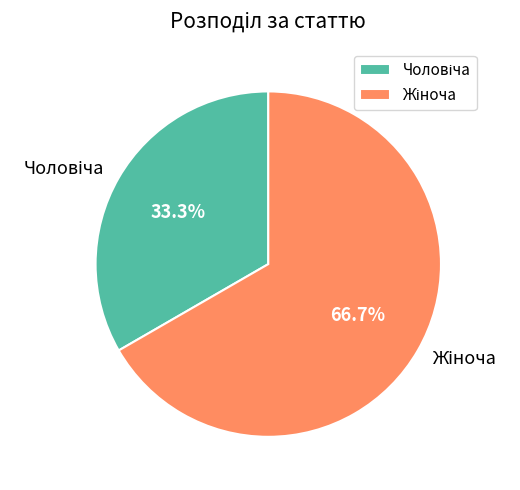

Does any single category account for the majority?

Yes